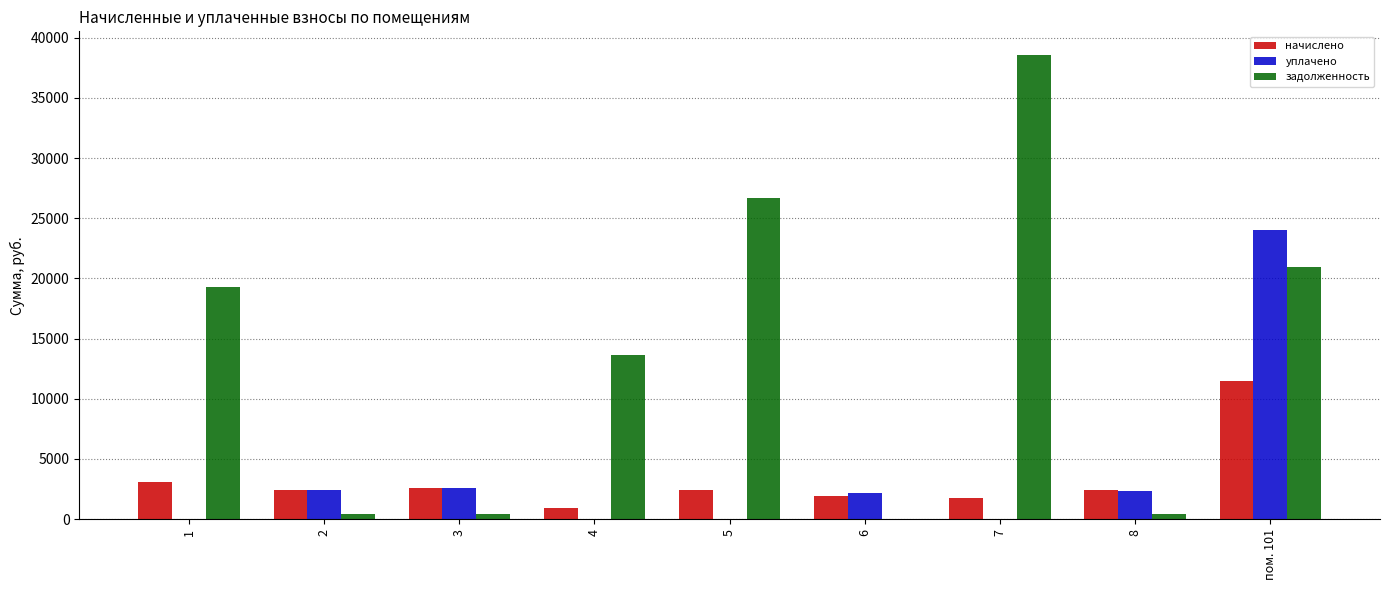

True or false: задолженность has a value of 29525.1 at 1.

False